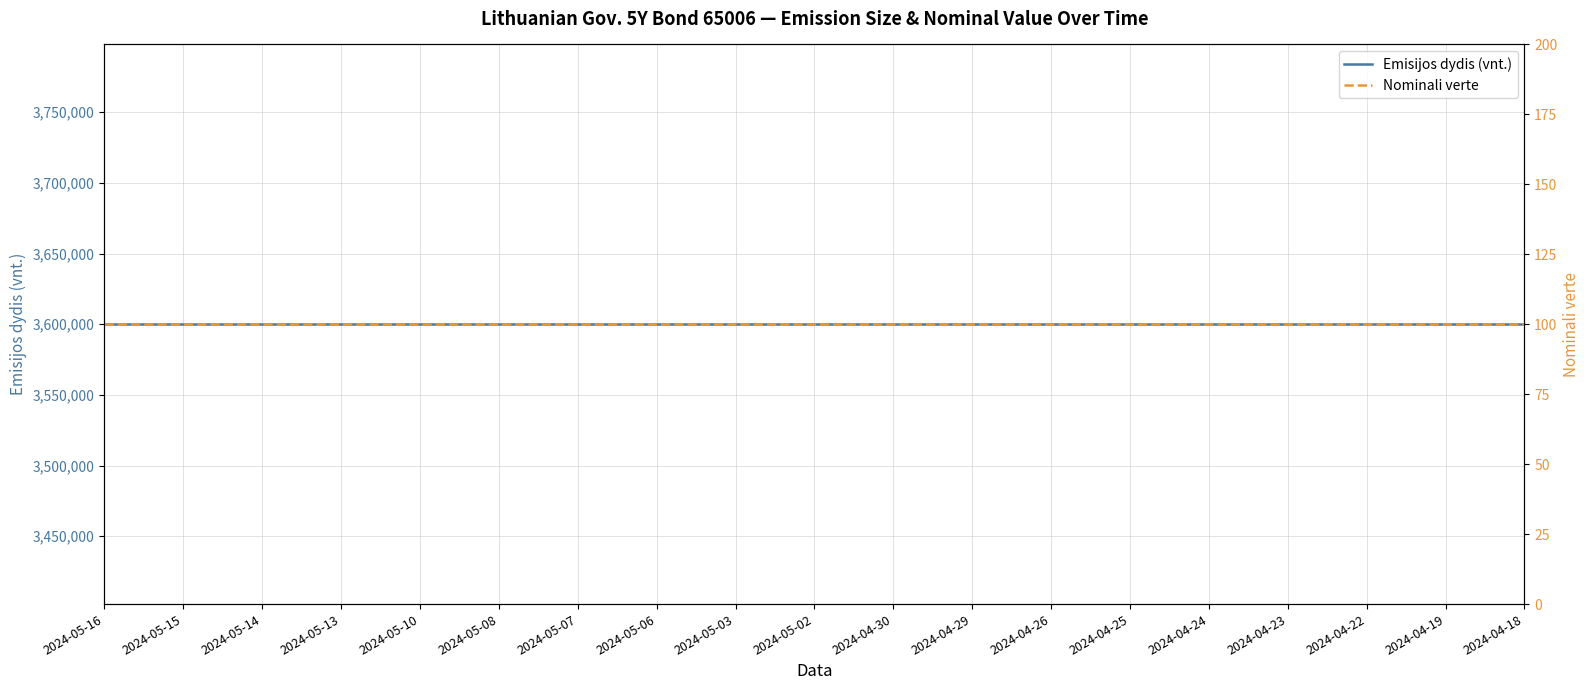

True or false: Nominali verte and Emisijos dydis (vnt.) cross at least once.

False